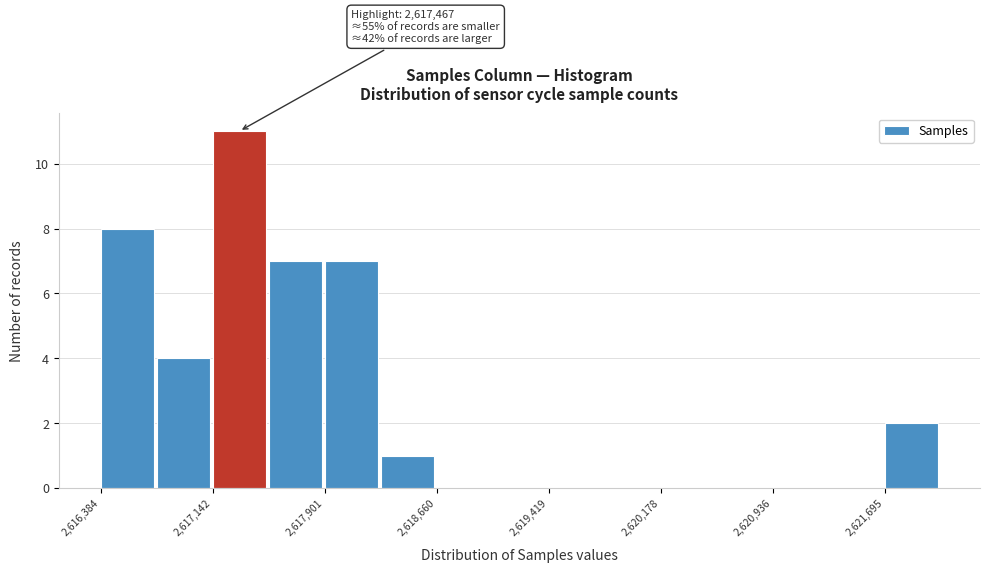

Read against the x-axis, roughly where is the centre of the tallest bar?

2617300